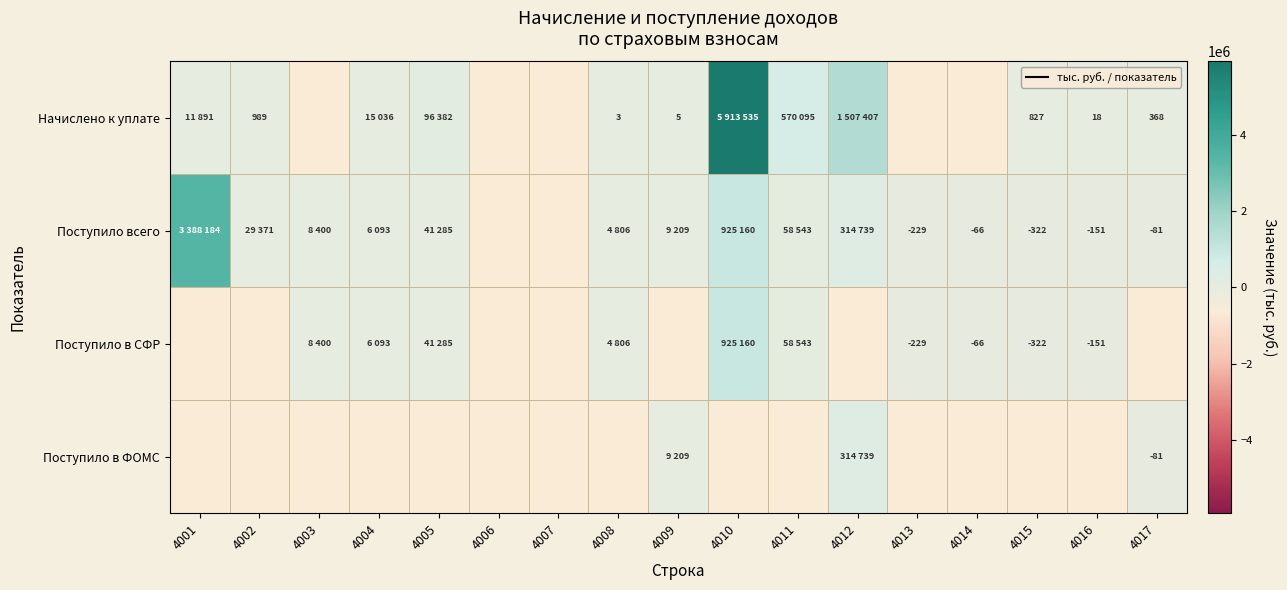

The Начислено к уплате series shows 827 at 4015. True or false?

True